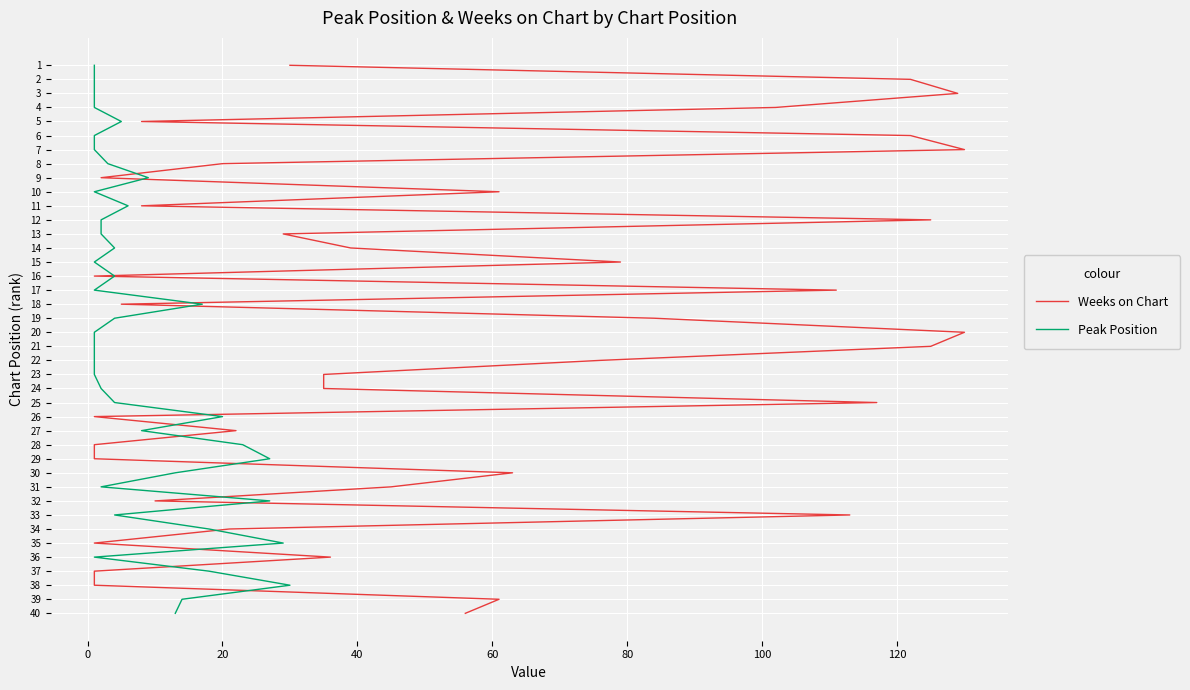

How many series are shown in this chart?

2